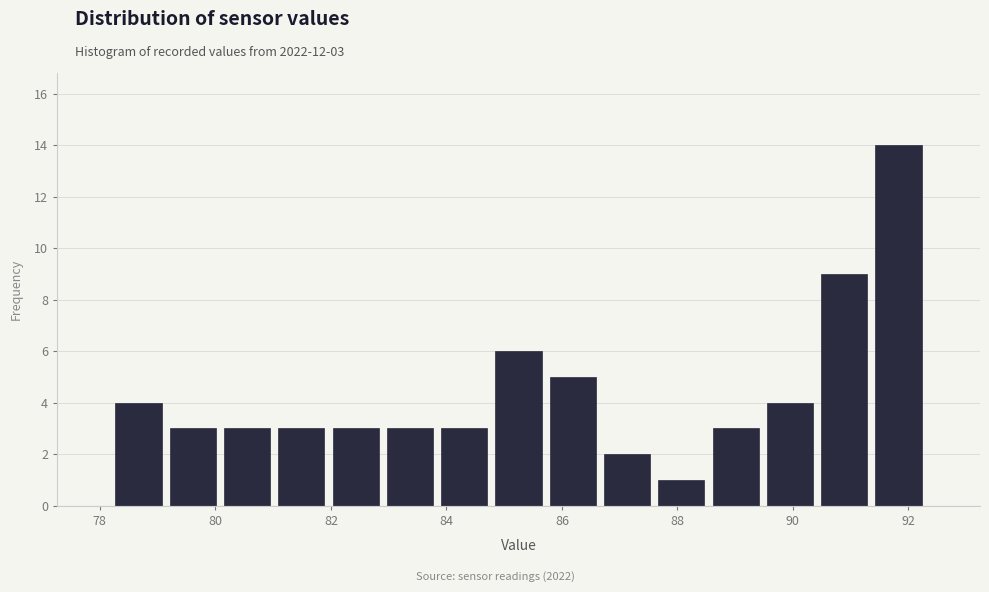

Which range on the x-axis has the tallest bar?

91.36 to 92.30